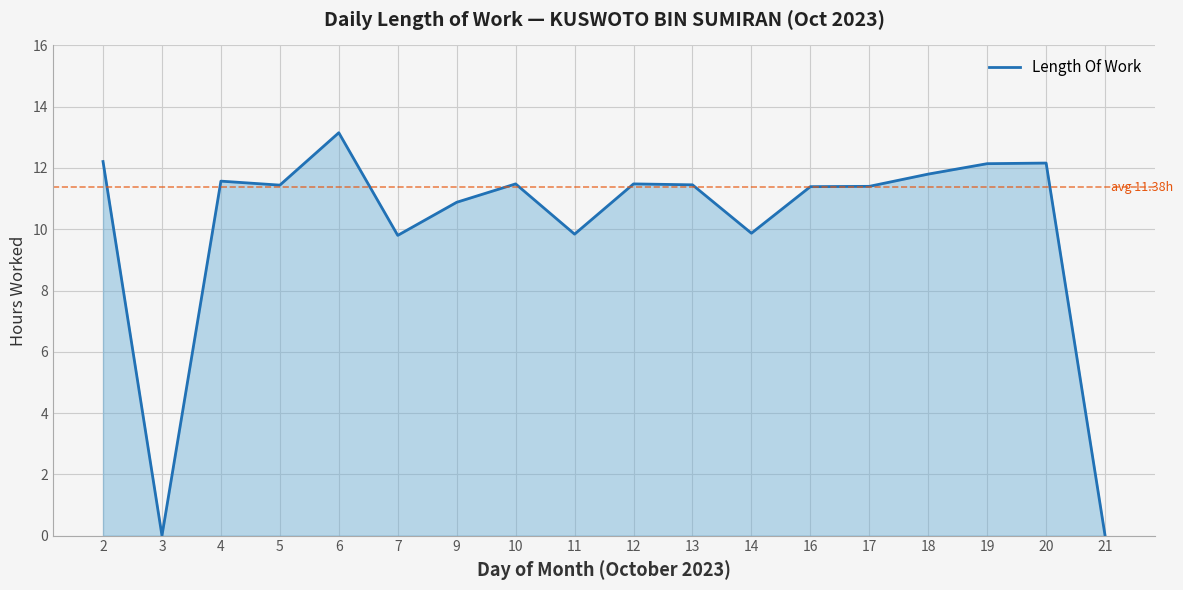

What is the sum of all values?

182.1